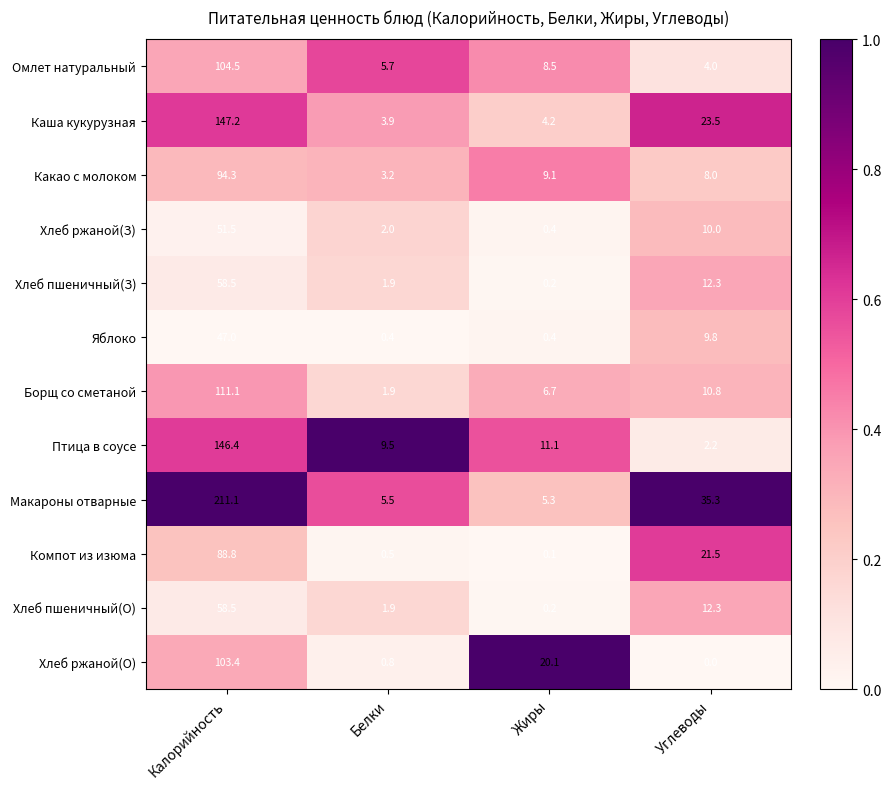

Which series has the widest spread of values?

Макароны отварные